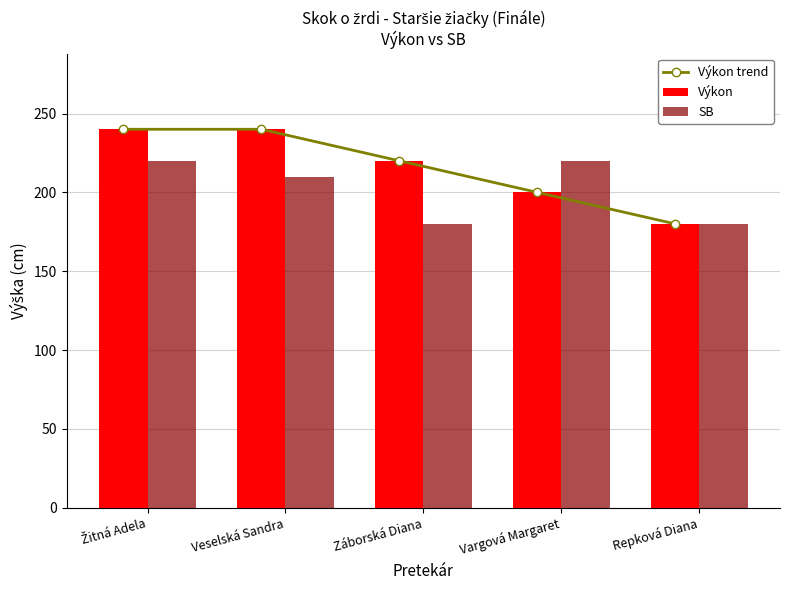

Does the chart contain stacked bars?

No